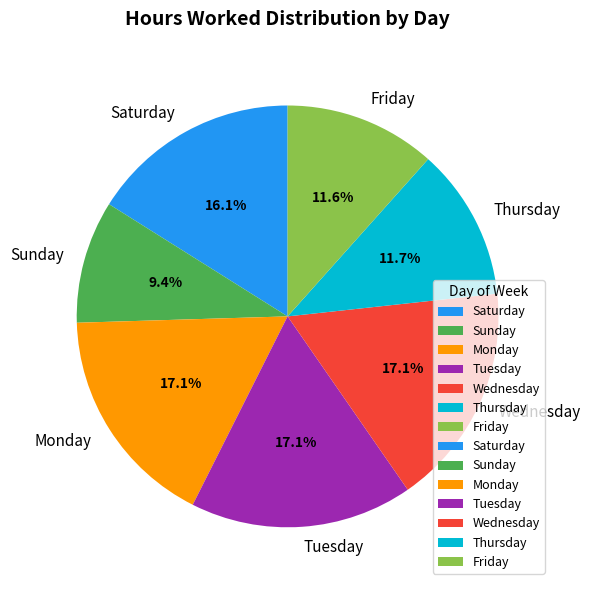

Approximately how many times larger is the value at Wednesday compared to Tuesday?

1.0